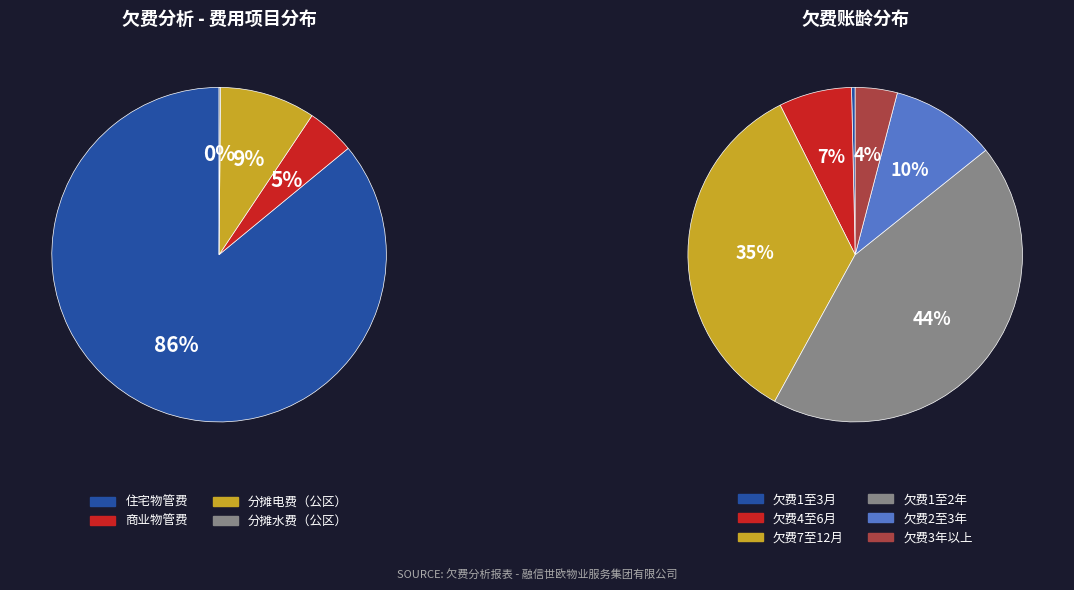

To the nearest percent, what is the average slice percentage?

25%